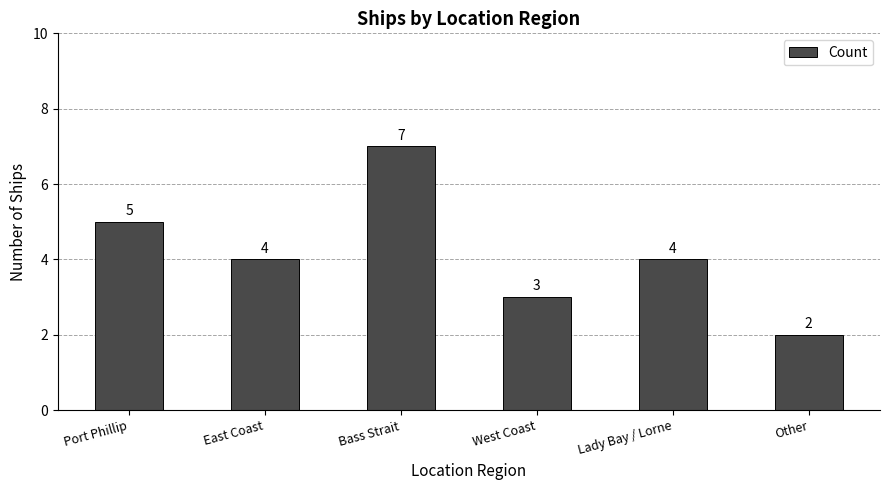

How many categories are shown in the chart?

6